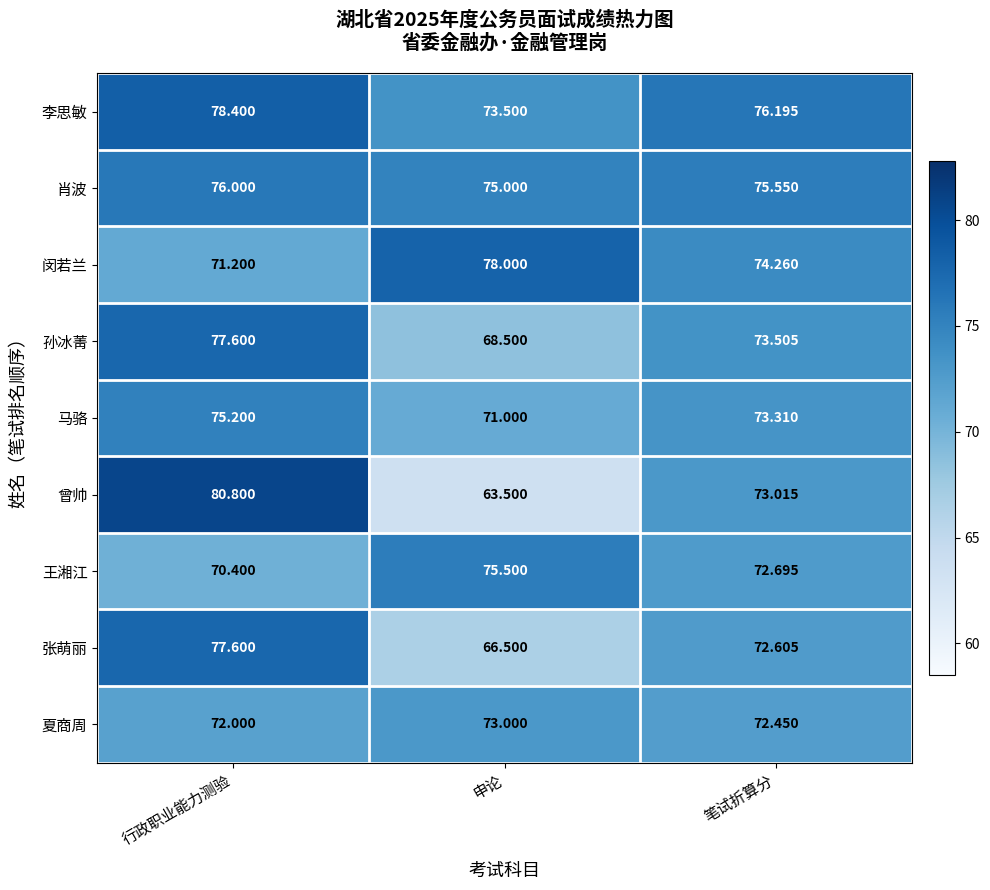

Which series has the widest spread of values?

曾帅